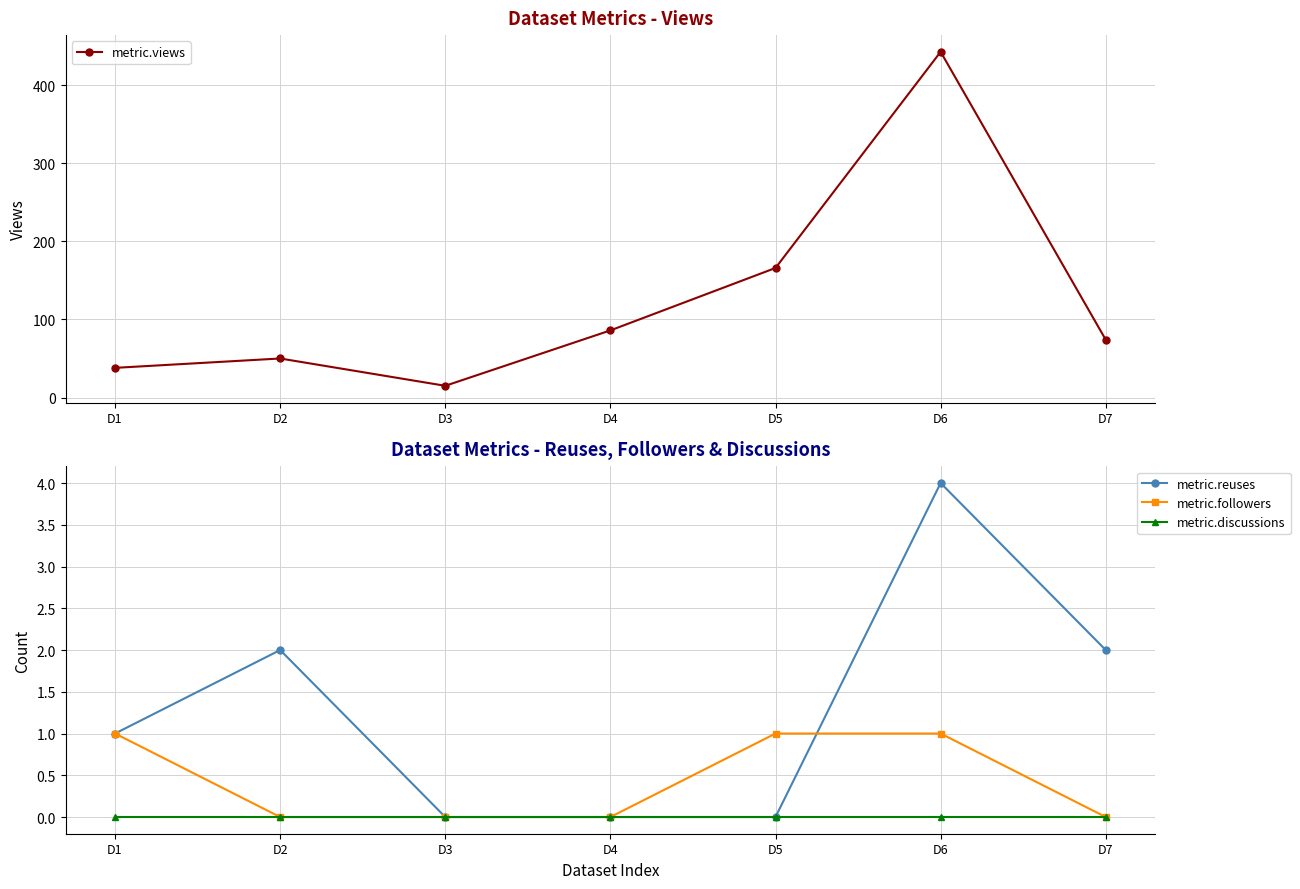

What is the total value across all series at D5?

167